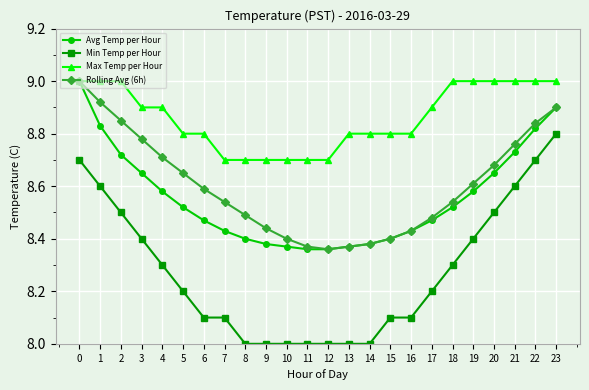

What are all the series names shown in the legend?

Avg Temp per Hour, Min Temp per Hour, Max Temp per Hour, Rolling Avg (6h)